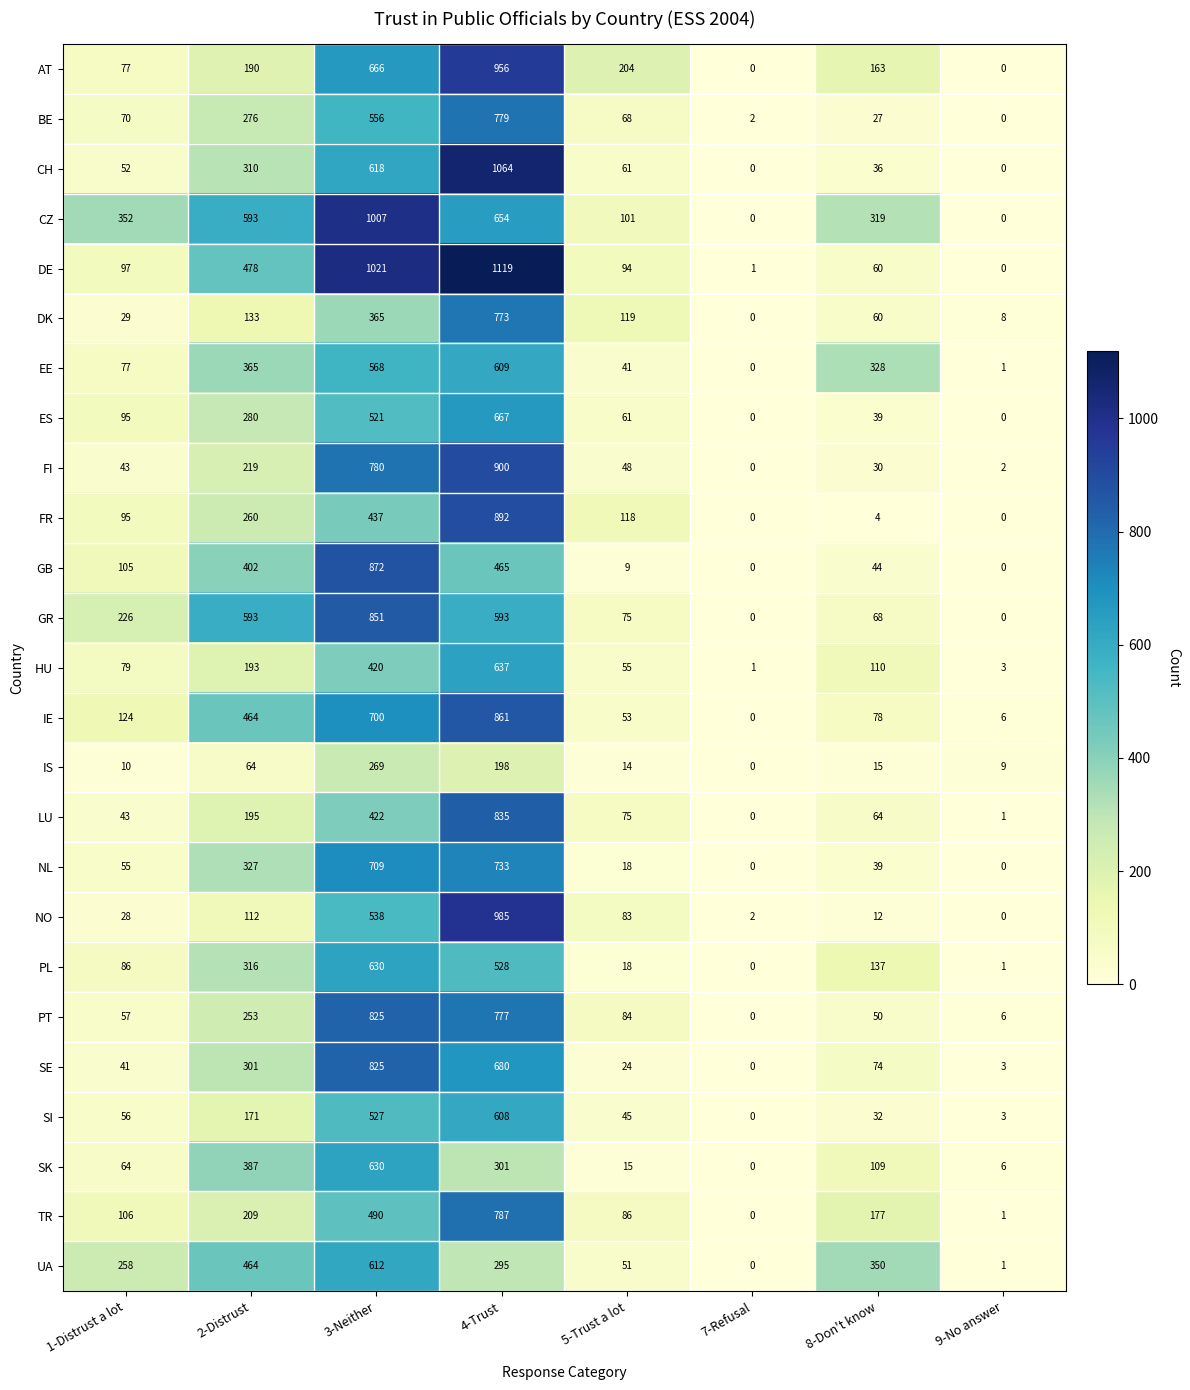

What is the difference between the maximum and minimum values in the SK series?

630